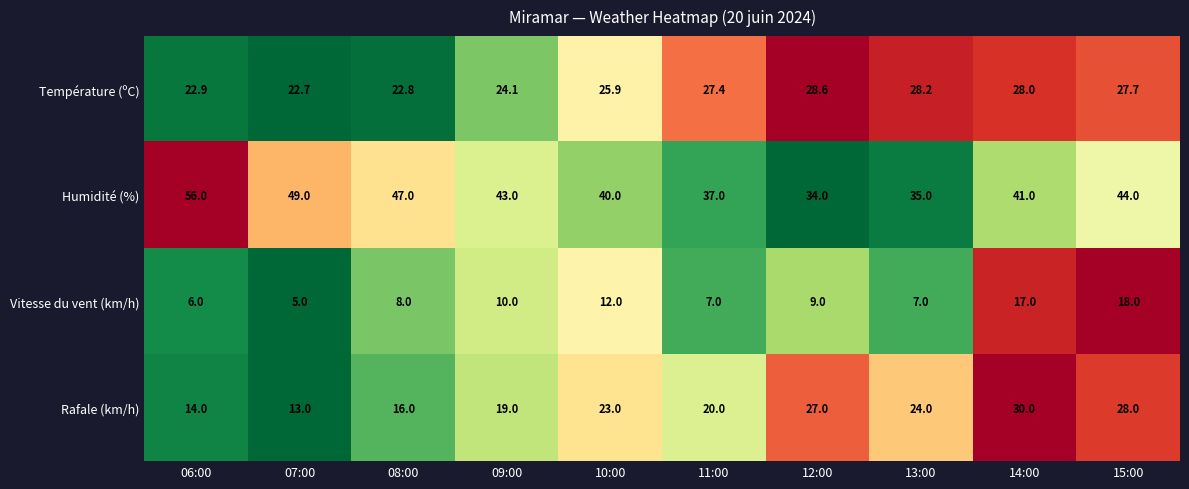

What is the difference between the maximum and minimum values in the Température (ºC) series?

5.9